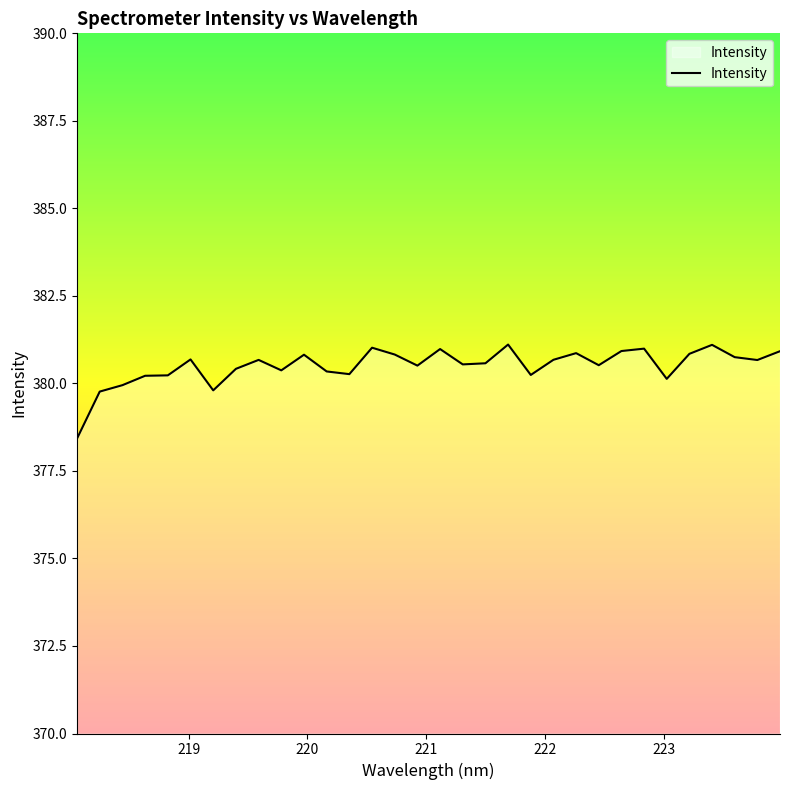

What is the maximum value shown in the chart?

381.1